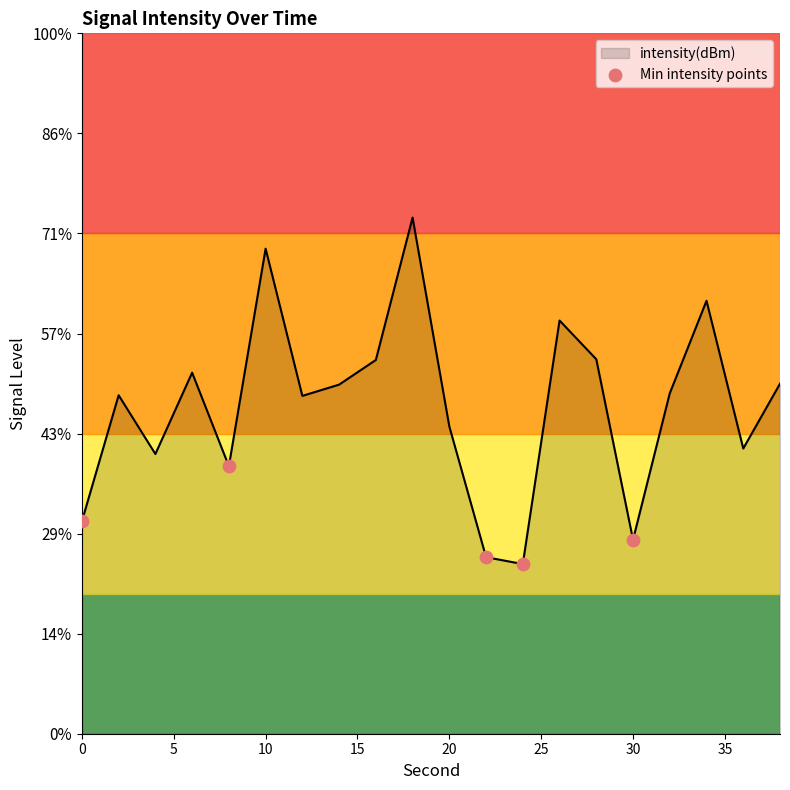

Which has a higher value, 0 or 10?

10